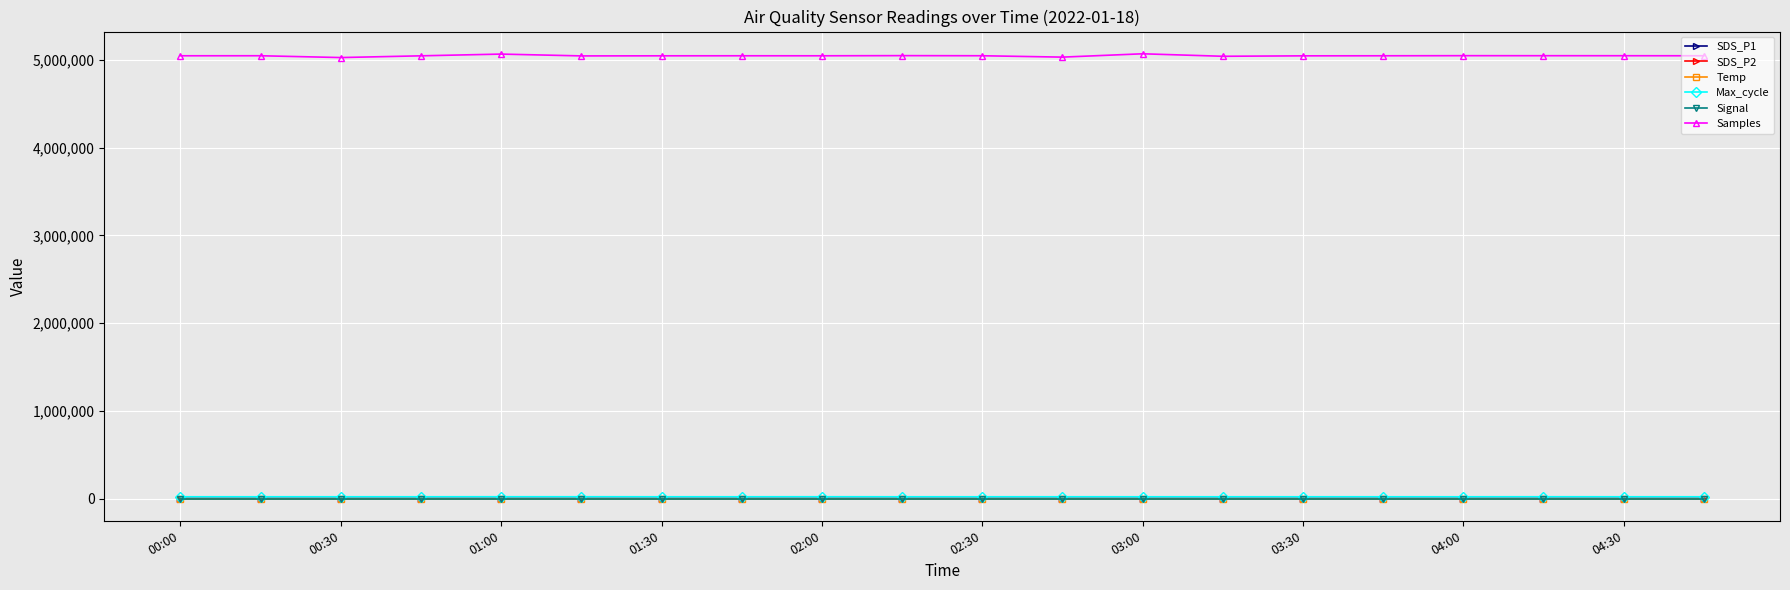

Which series has the widest spread of values?

Samples